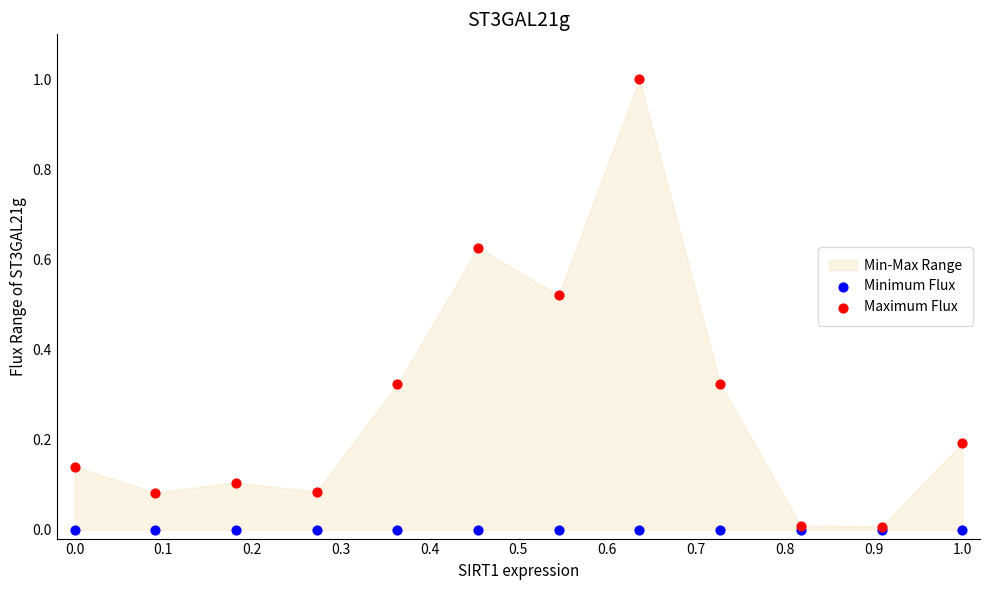

Which series reaches the maximum Y coordinate?

Maximum Flux